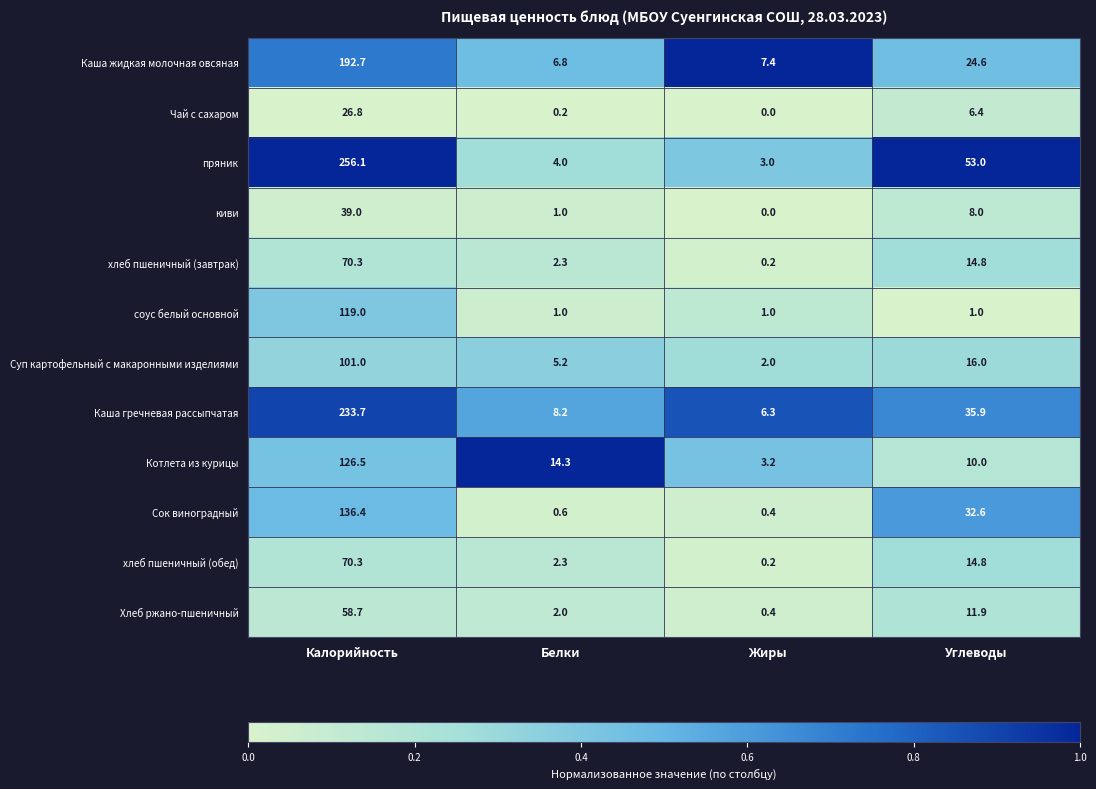

How many distinct data groups are displayed?

12